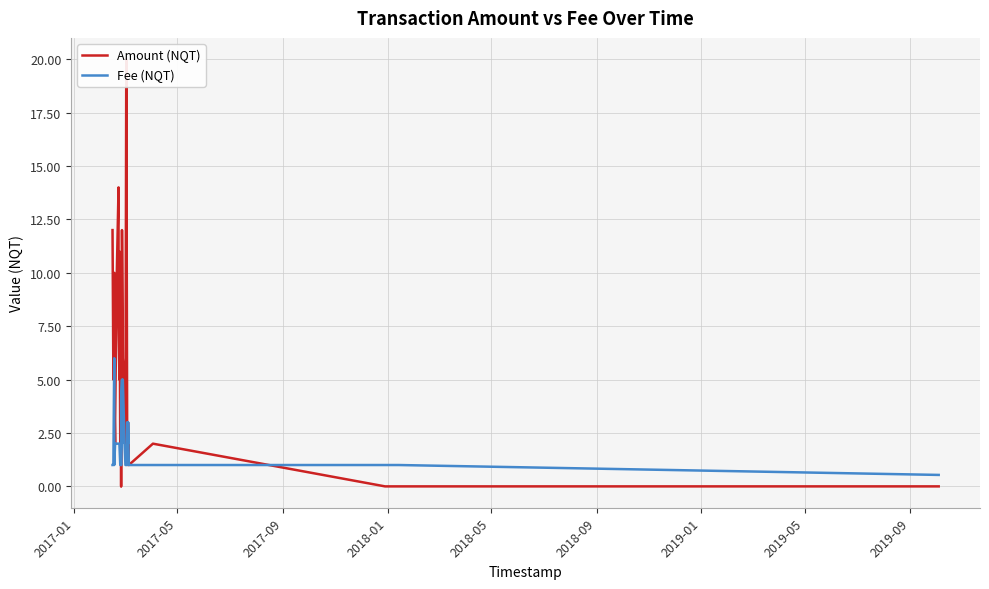

List the series in order of their peak value, highest first.

Amount (NQT), Fee (NQT)